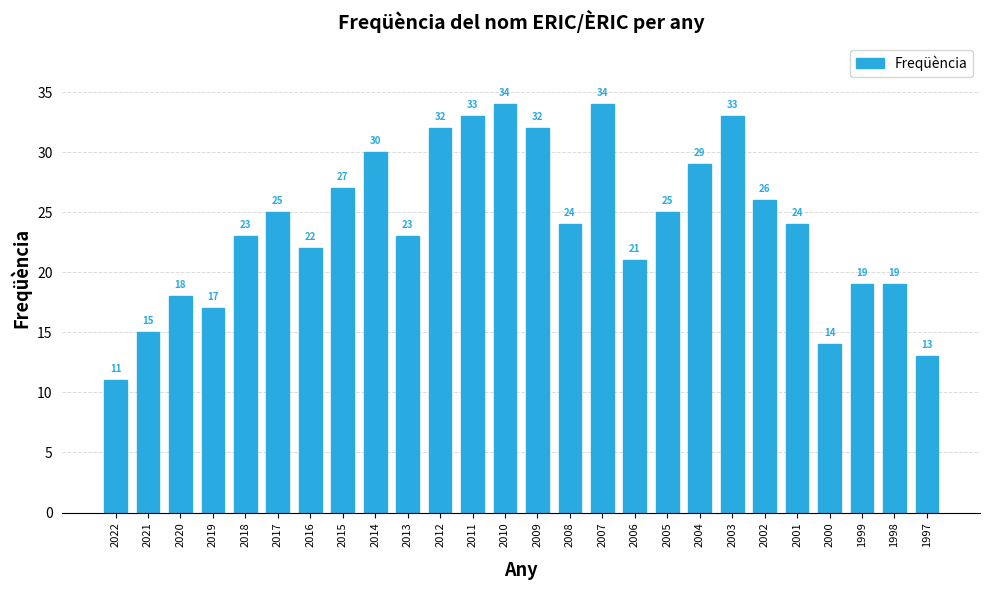

Reading left to right, transcribe all the data shown in this chart.

2022=11	2021=15	2020=18	2019=17	2018=23	2017=25	2016=22	2015=27	2014=30	2013=23	2012=32	2011=33	2010=34	2009=32	2008=24	2007=34	2006=21	2005=25	2004=29	2003=33	2002=26	2001=24	2000=14	1999=19	1998=19	1997=13